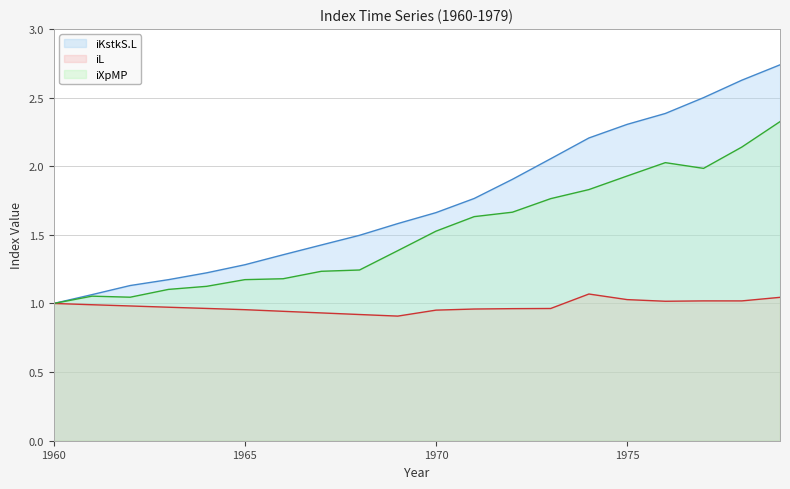

Which label corresponds to the smallest value in the chart?

1969